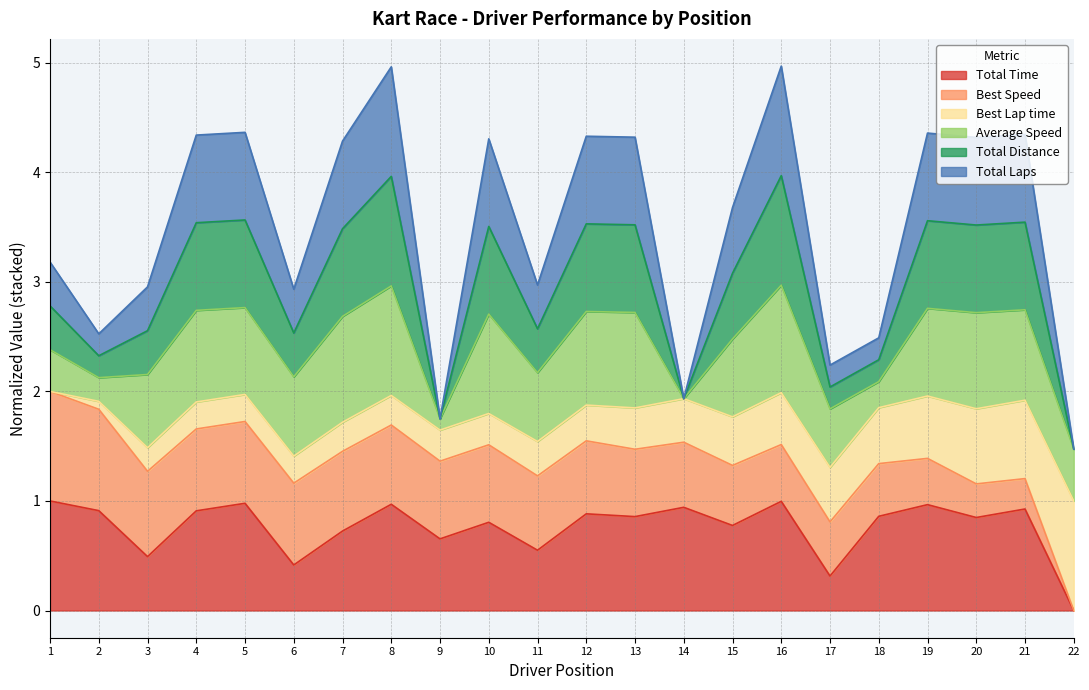

Does the chart have visible grid lines?

Yes